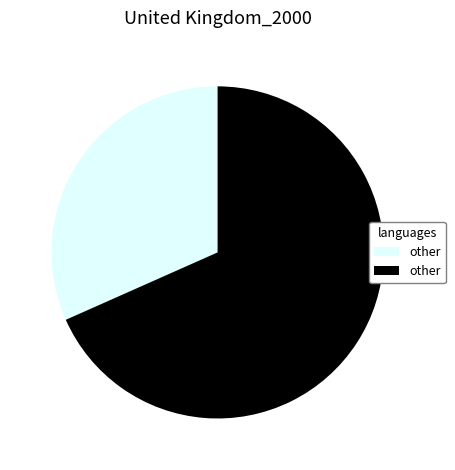

Does any single category account for the majority?

Yes